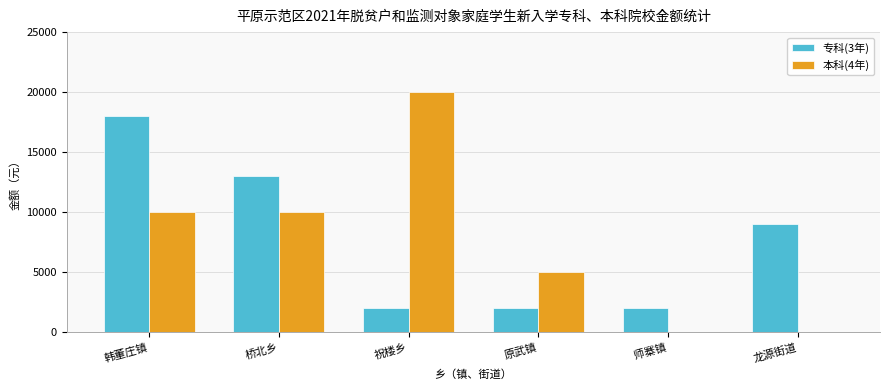

What are all the series names shown in the legend?

专科(3年), 本科(4年)